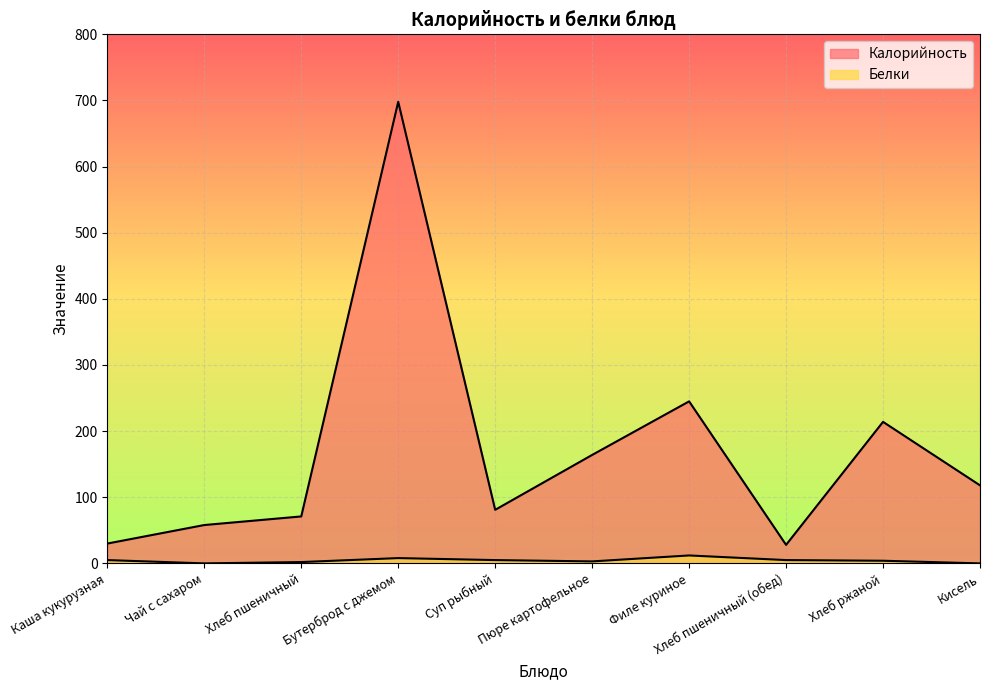

How many lines are shown in the chart?

2